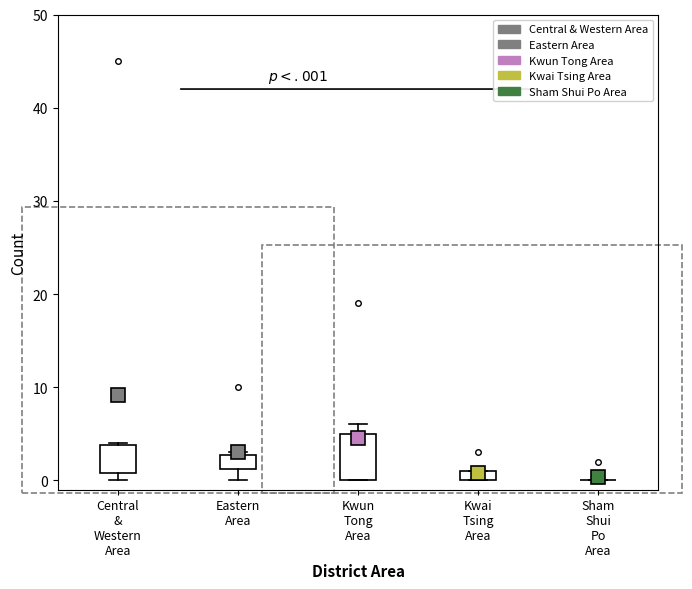

Where is the lower edge of the box for Kwai Tsing Area on the y-axis? The values are not printed on the chart, so give them approximately, as read against the axis.

0